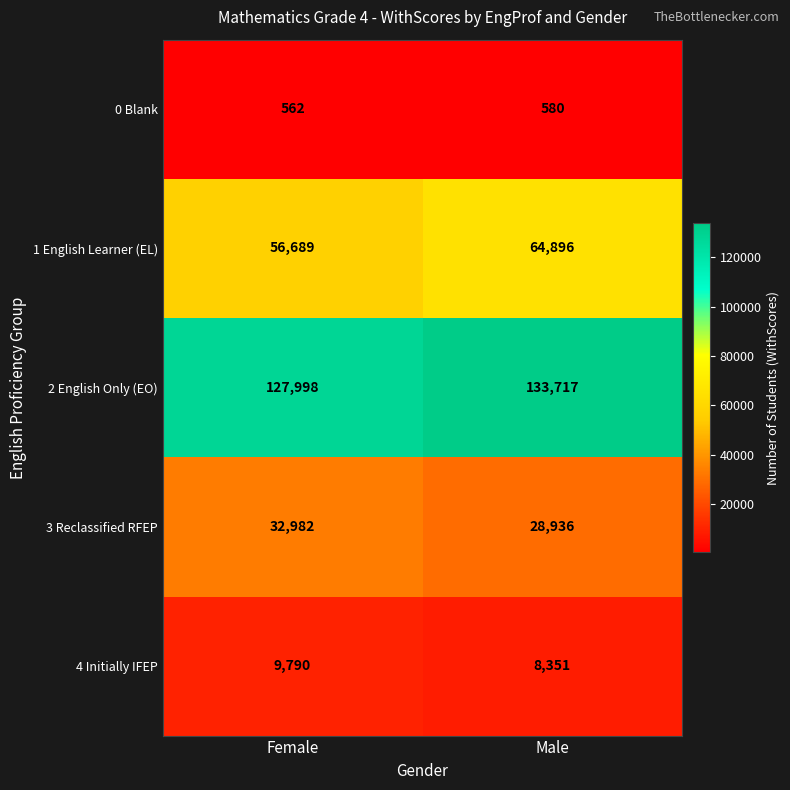

Which series has the largest total across all categories?

2 English Only (EO)